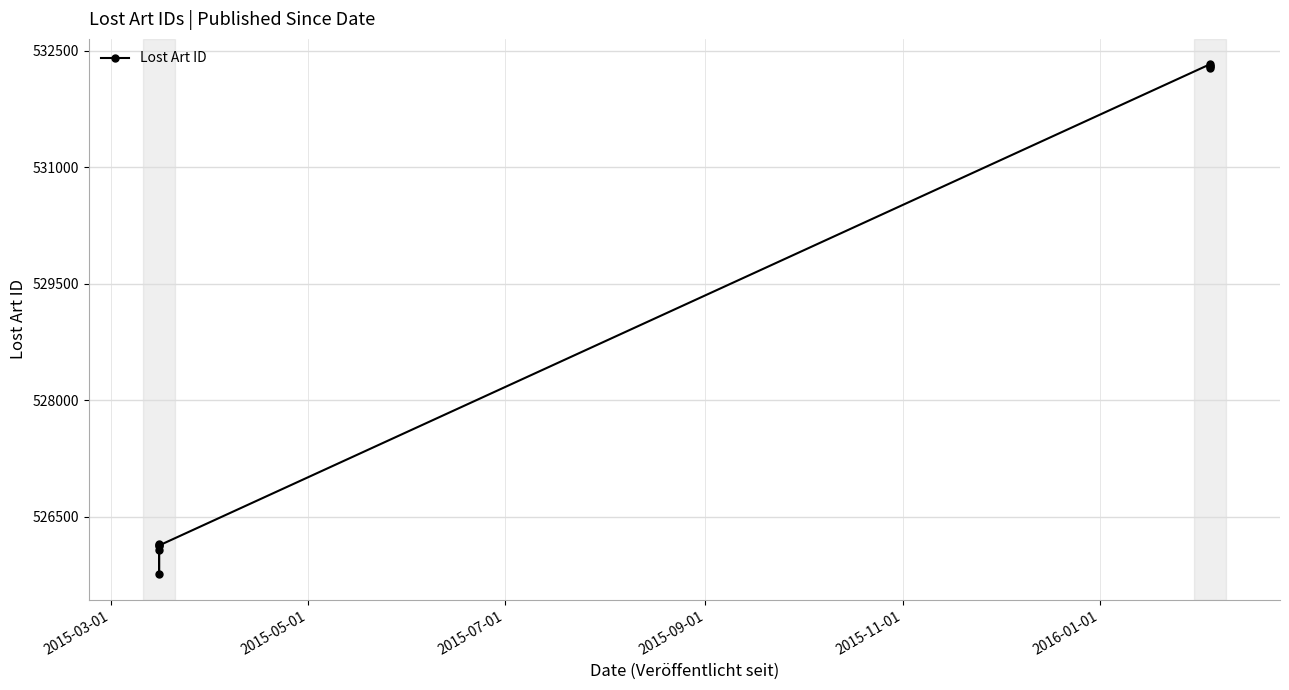

How many values exceed 526141?

4